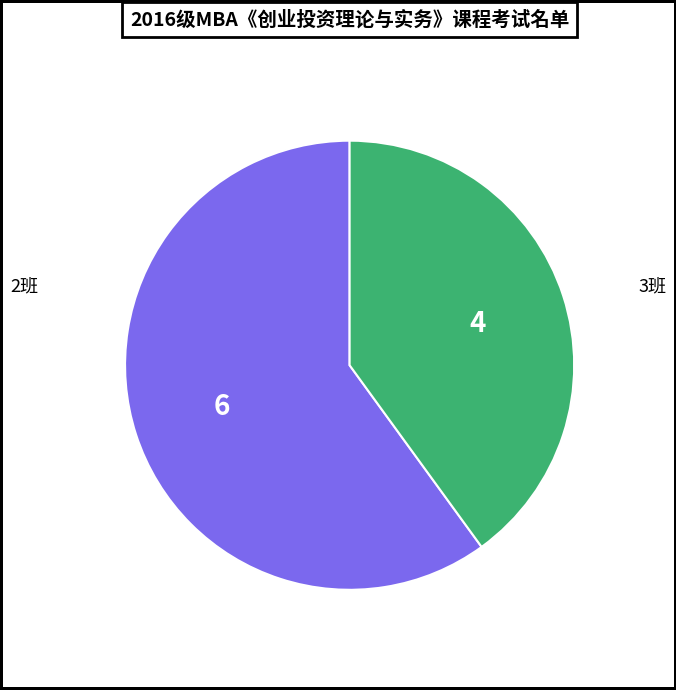

Is there any slice that represents more than half of the pie?

Yes